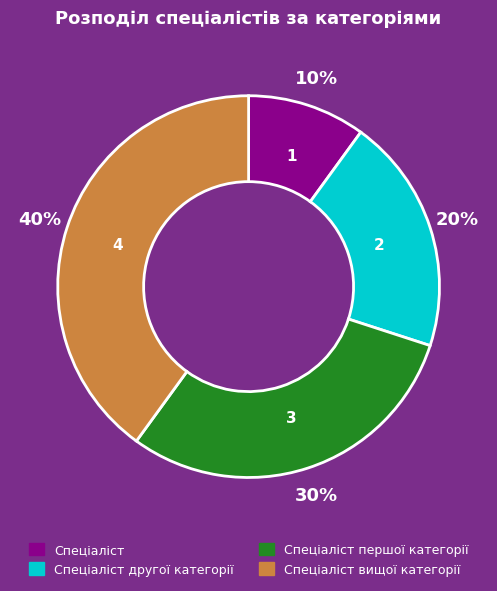

To the nearest percent, what is the difference between the Спеціаліст першої категорії and Спеціаліст slice percentages?

20%